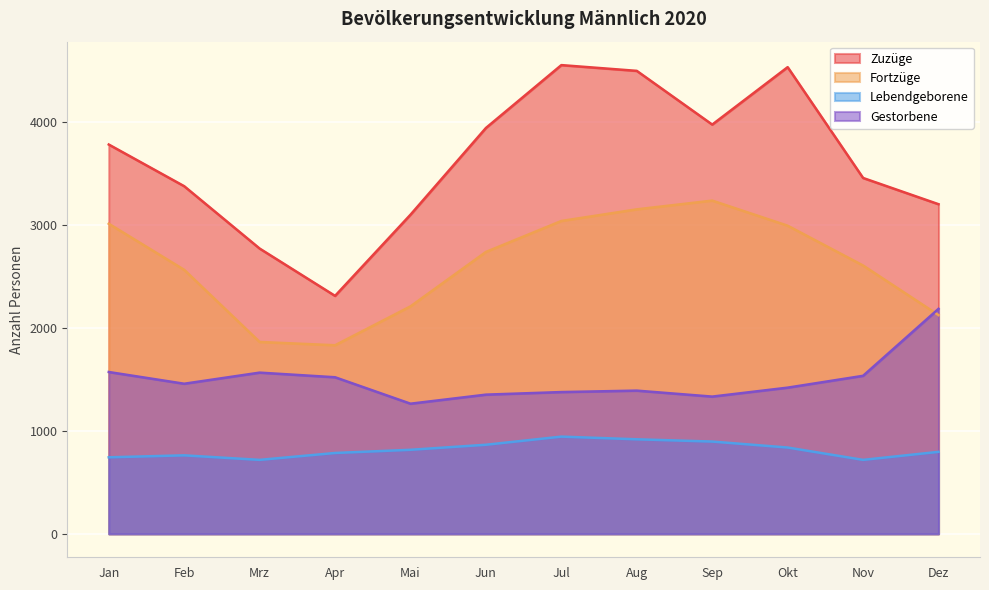

True or false: Fortzüge and Zuzüge cross at least once.

False